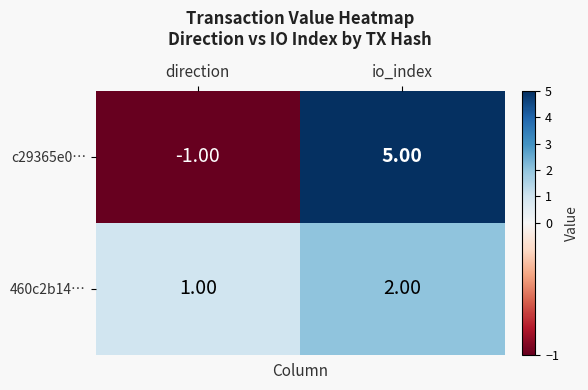

At which label is 460c2b14… closest to 1?

direction